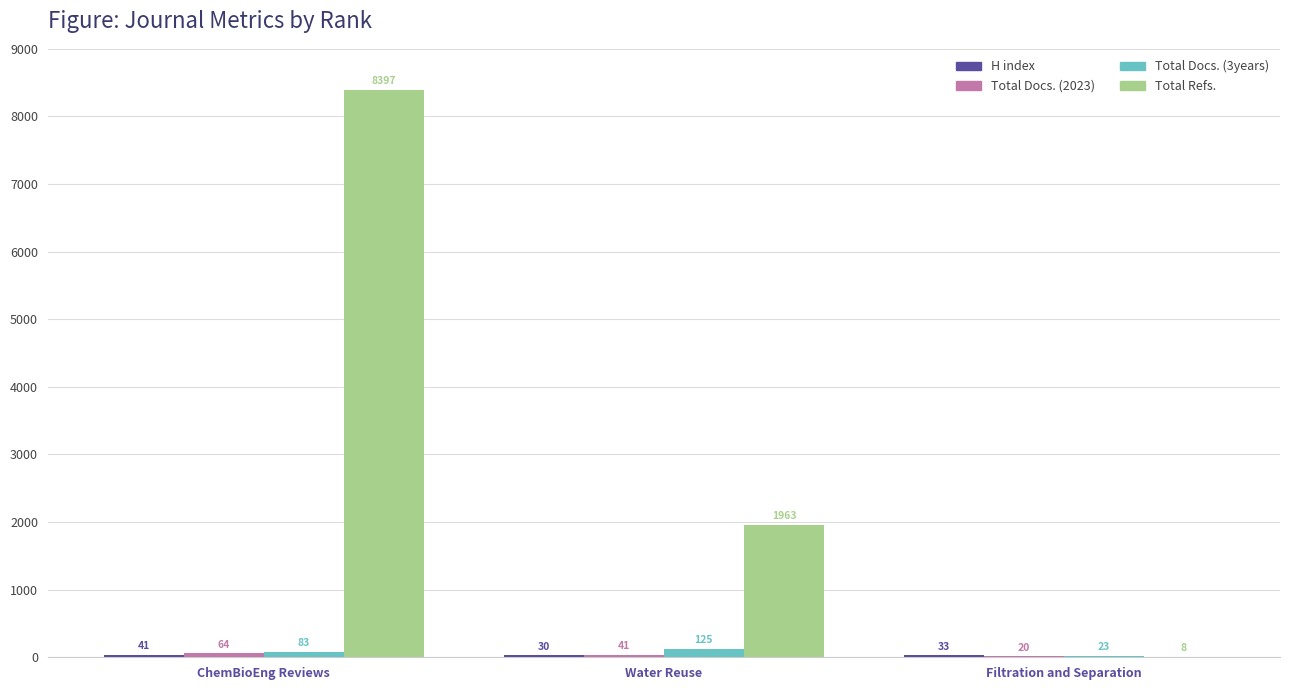

How many distinct data groups are displayed?

4